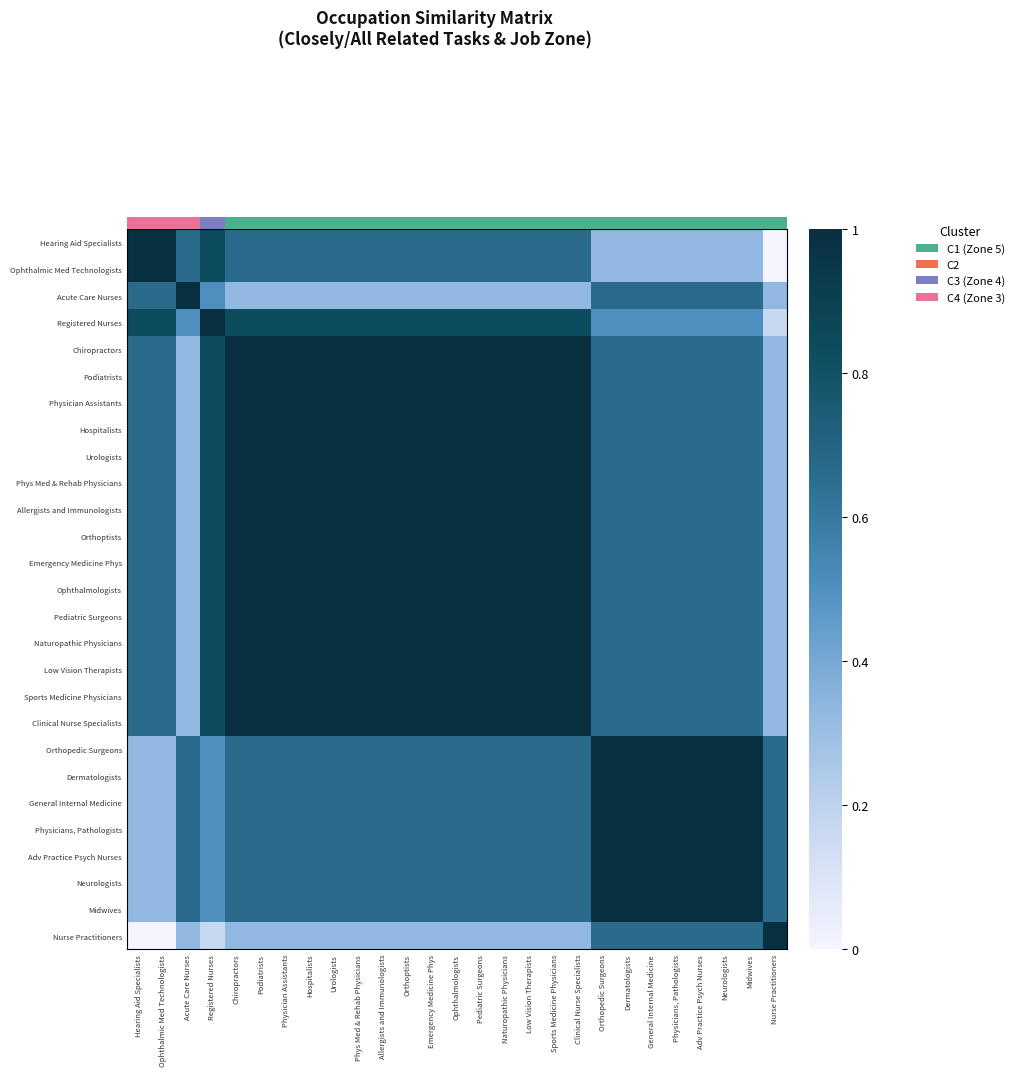

What is the sum of all Sports Medicine Physicians values?

22.5